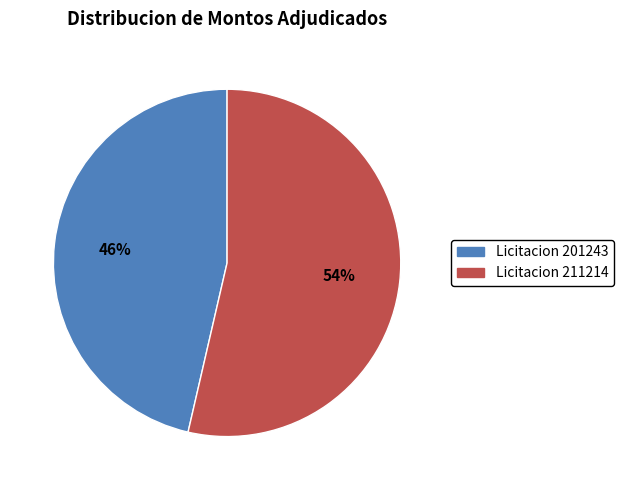

To the nearest percent, what is the average slice percentage?

50%